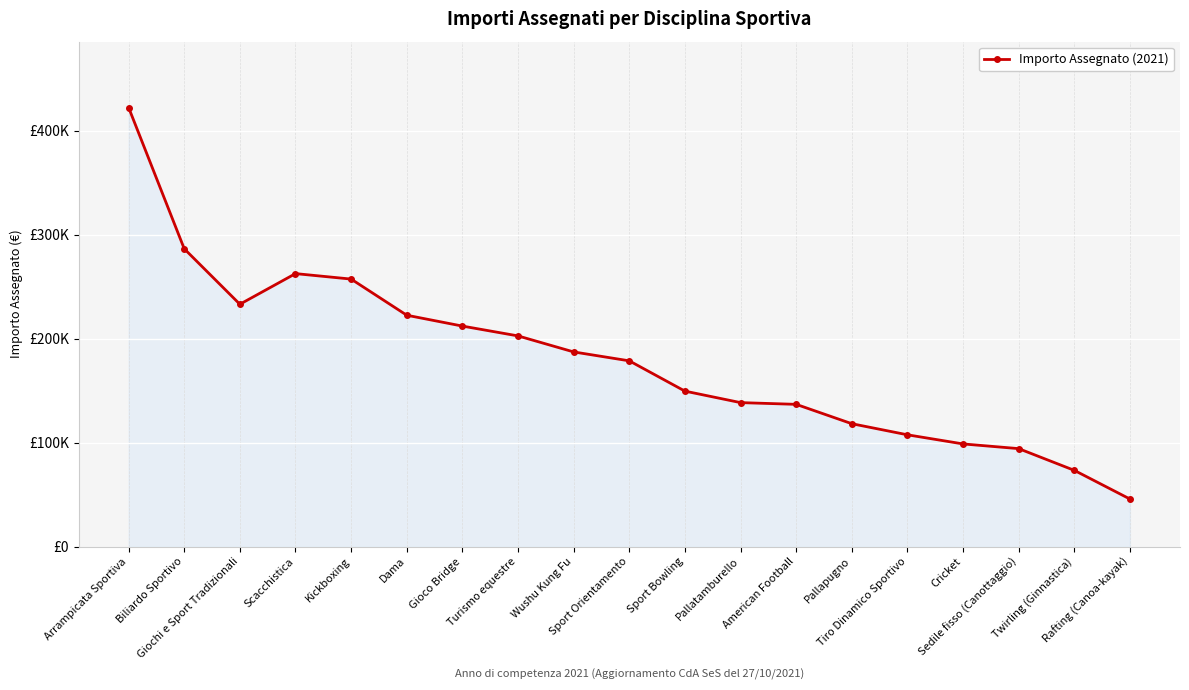

List the labels in order of value, largest first.

Arrampicata Sportiva, Biliardo Sportivo, Scacchistica, Kickboxing, Giochi e Sport Tradizionali, Dama, Gioco Bridge, Turismo equestre, Wushu Kung Fu, Sport Orientamento, Sport Bowling, Pallatamburello, American Football, Pallapugno, Tiro Dinamico Sportivo, Cricket, Sedile fisso (Canottaggio), Twirling (Ginnastica), Rafting (Canoa-kayak)